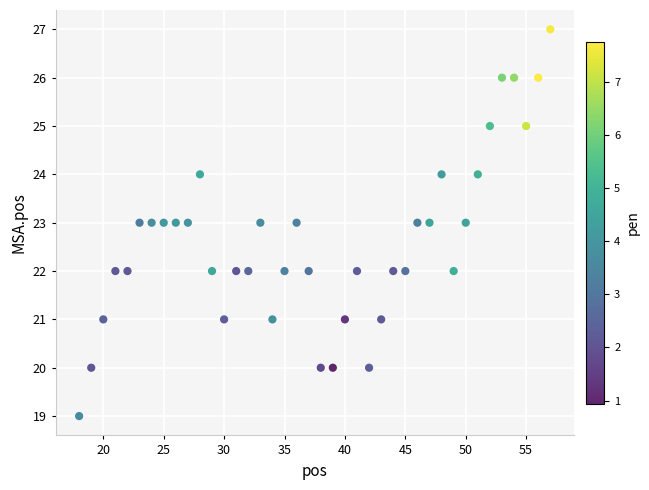

What is the range of Y values (max minus min)?

8